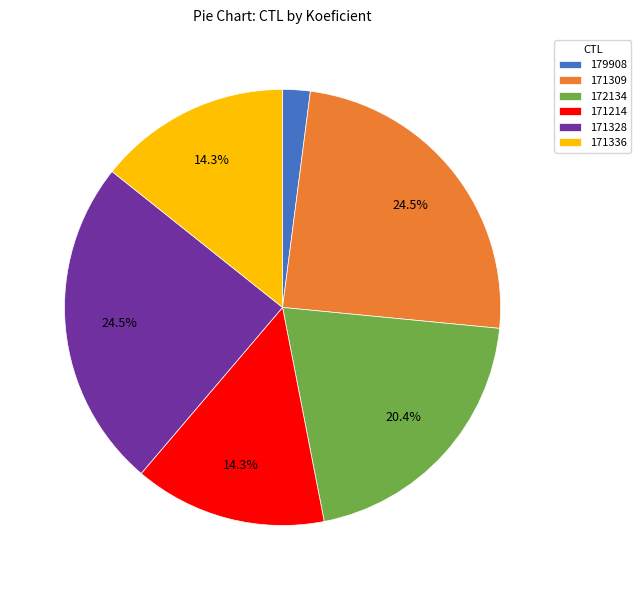

Which slice is the smallest?

179908